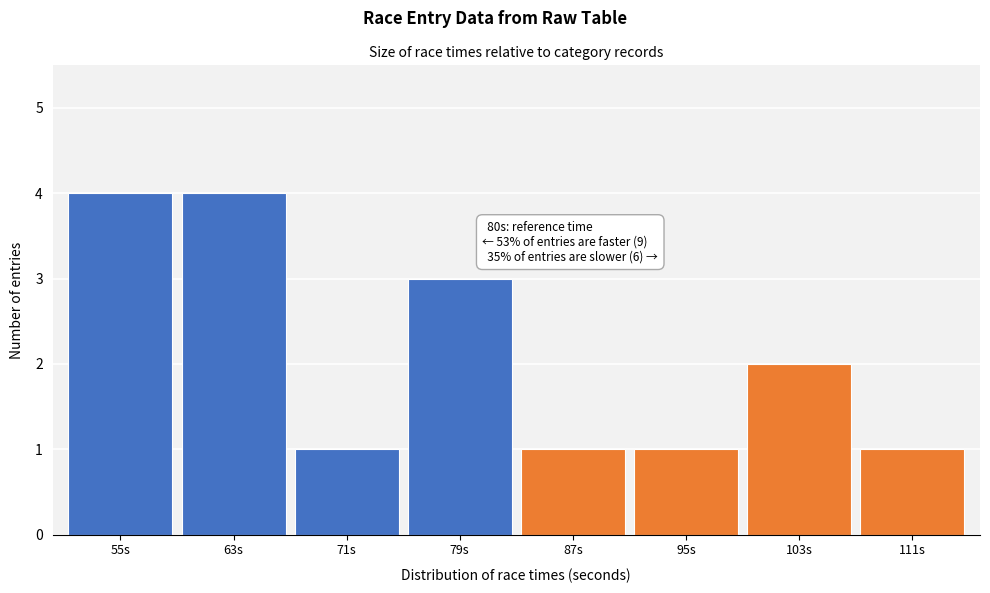

Reading right to left, extract all data points from this chart.

111s=1	103s=2	95s=1	87s=1	79s=3	71s=1	63s=4	55s=4